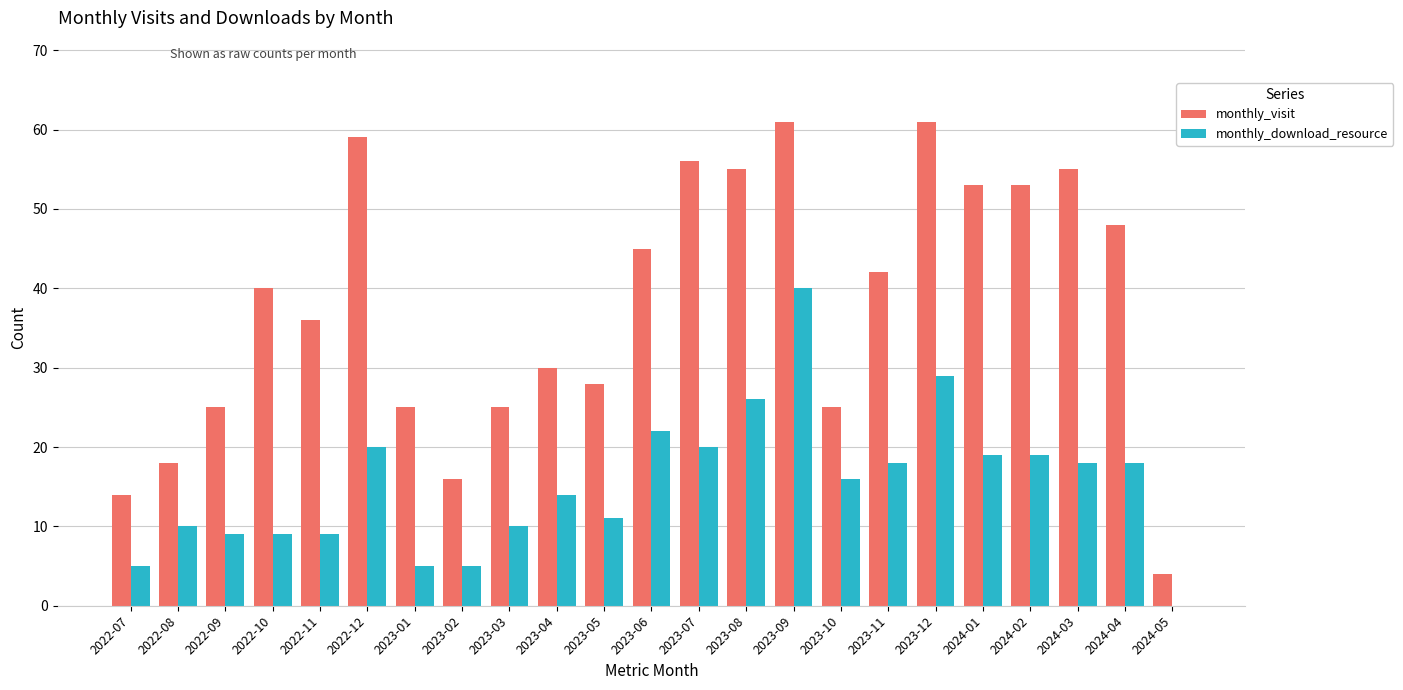

Reading left to right, what are all the values shown in this chart?

monthly_visit: 2022-07=14	2022-08=18	2022-09=25	2022-10=40	2022-11=36	2022-12=59	2023-01=25	2023-02=16	2023-03=25	2023-04=30	2023-05=28	2023-06=45	2023-07=56	2023-08=55	2023-09=61	2023-10=25	2023-11=42	2023-12=61	2024-01=53	2024-02=53	2024-03=55	2024-04=48	2024-05=4
monthly_download_resource: 2022-07=5	2022-08=10	2022-09=9	2022-10=9	2022-11=9	2022-12=20	2023-01=5	2023-02=5	2023-03=10	2023-04=14	2023-05=11	2023-06=22	2023-07=20	2023-08=26	2023-09=40	2023-10=16	2023-11=18	2023-12=29	2024-01=19	2024-02=19	2024-03=18	2024-04=18	2024-05=0